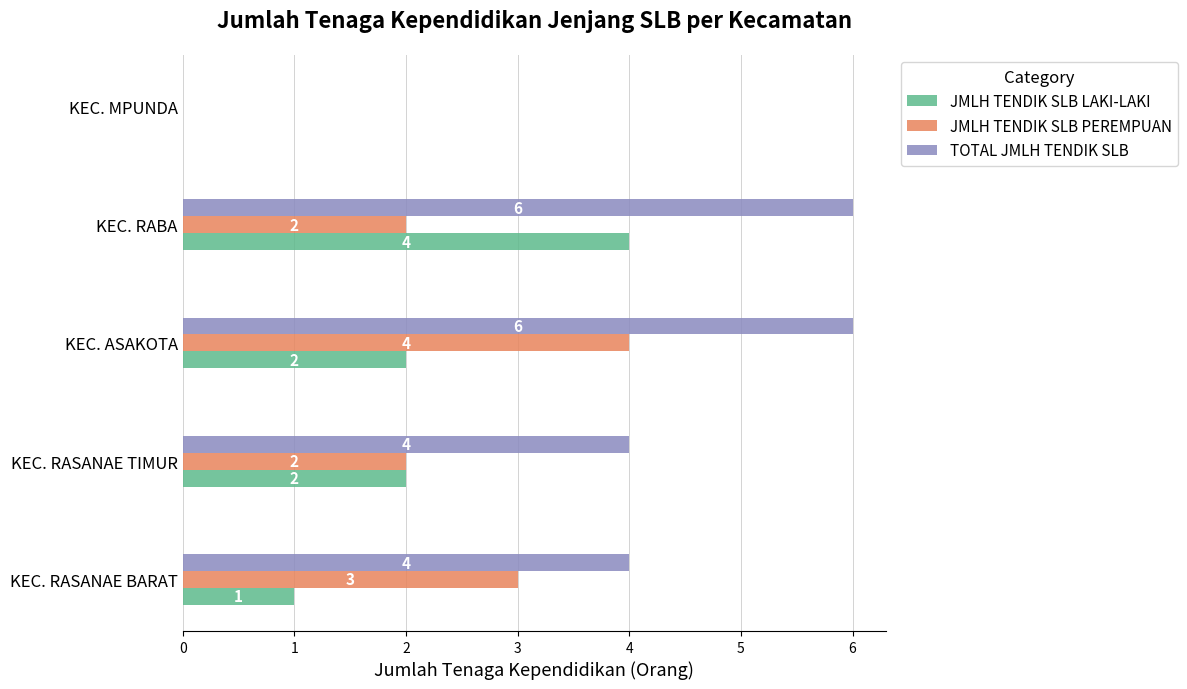

The TOTAL JMLH TENDIK SLB series shows 4 at KEC. RASANAE TIMUR. True or false?

True